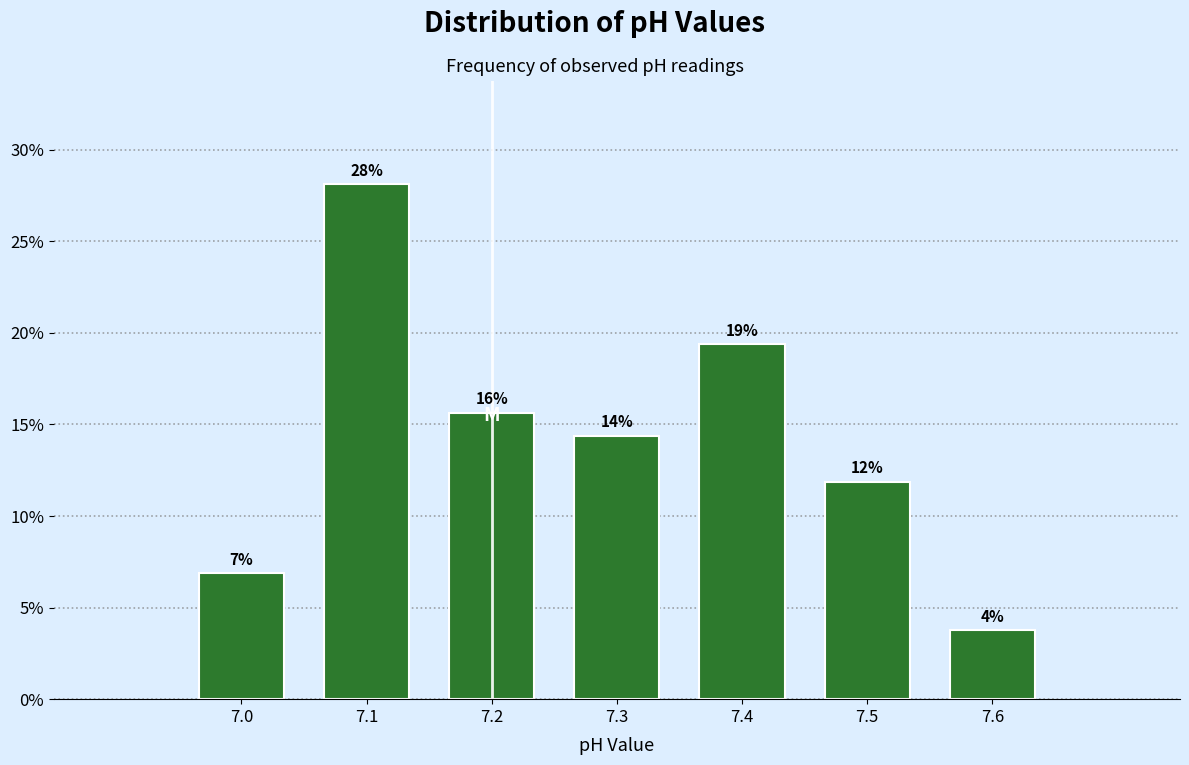

How many bars are there in total?

7